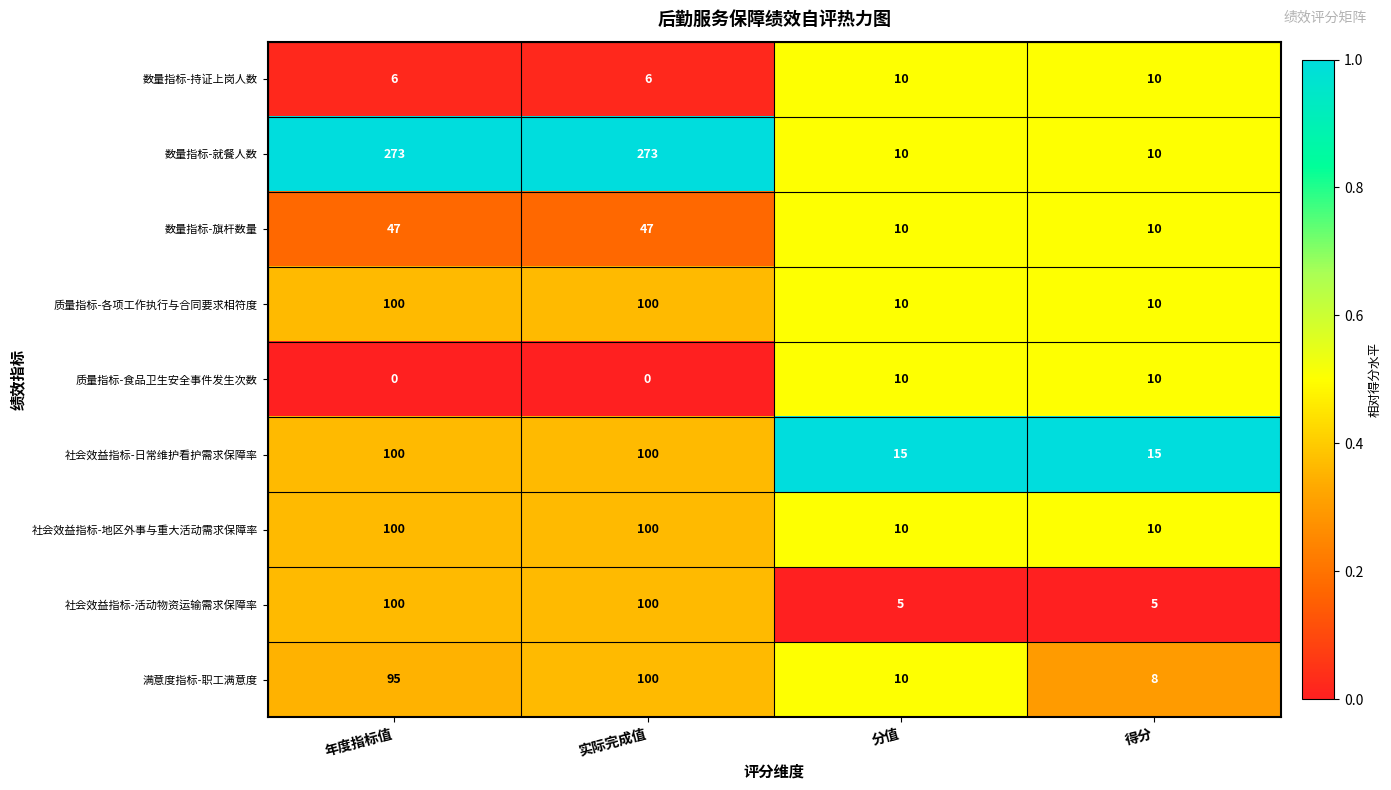

What is the maximum value shown in the chart?

273